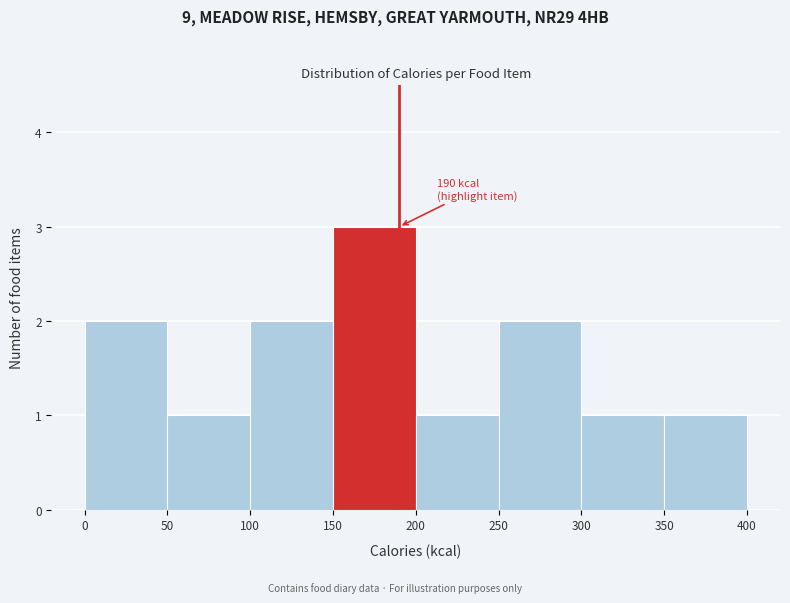

Over which range of the x-axis is the bar tallest?

150 to 200